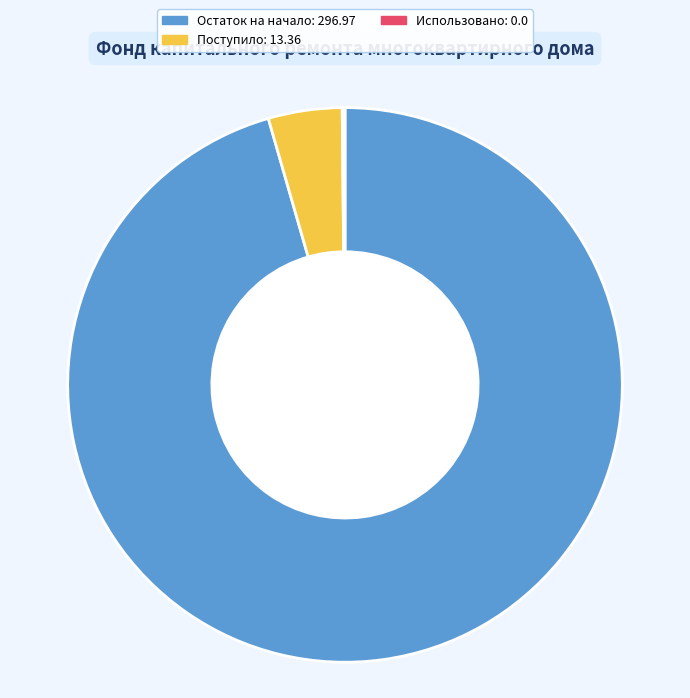

Is there any slice that represents more than half of the pie?

Yes